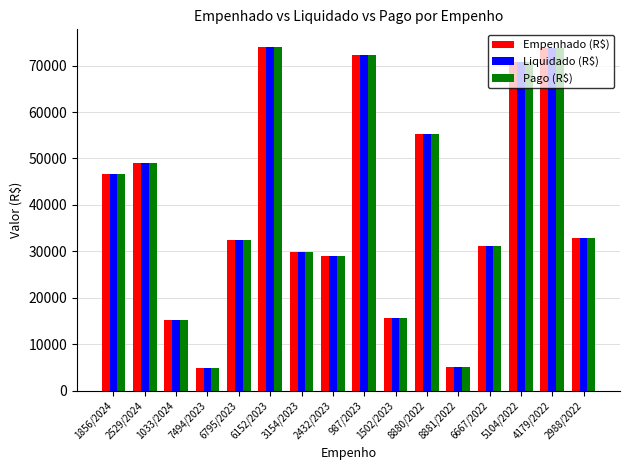

What is the label of the 3rd bar from the right?

5104/2022